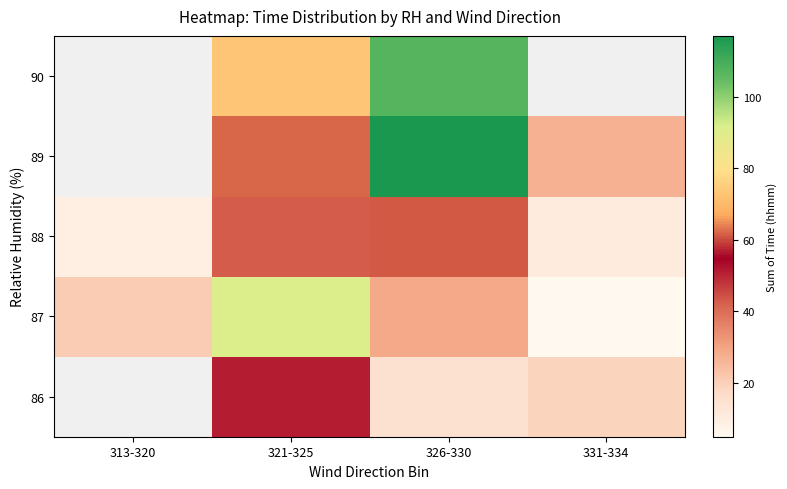

At which category is the sum across all series the highest?

326-330